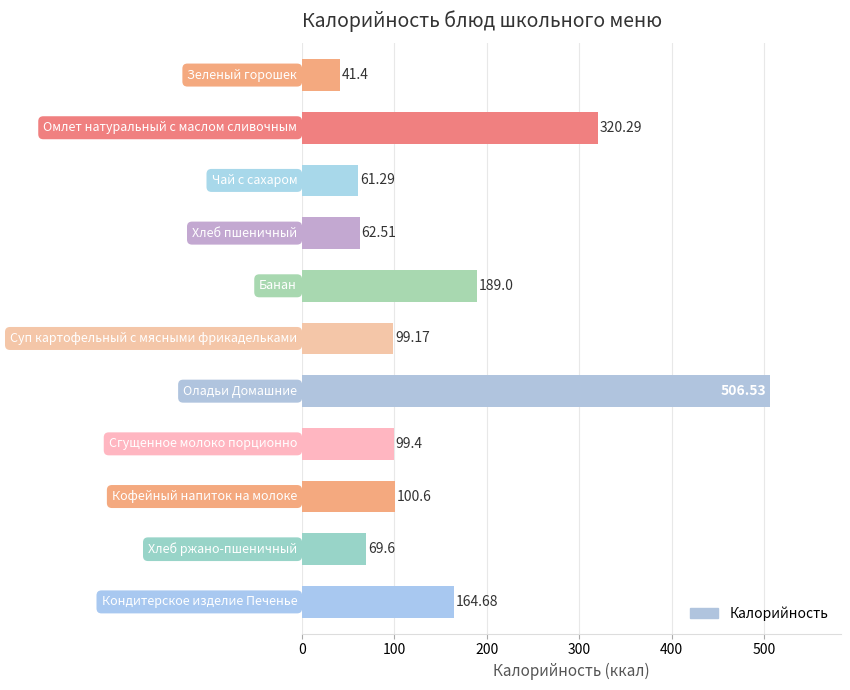

What is the difference between the maximum and second lowest values?

445.2